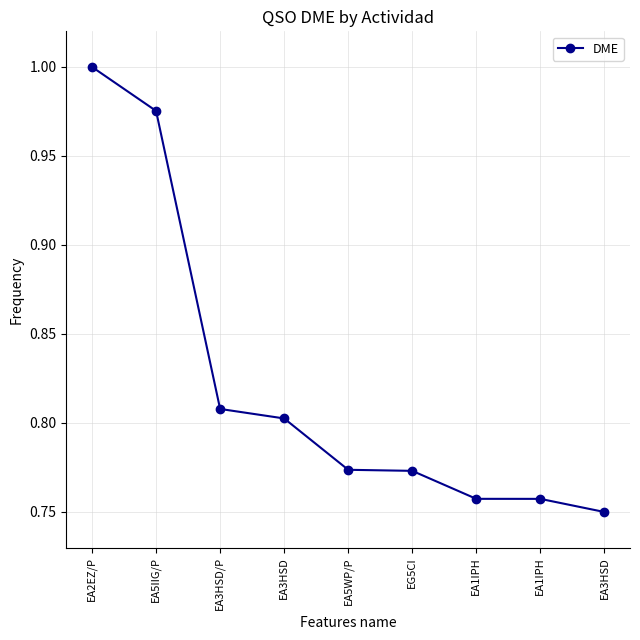

What is the label of the 1st point from the left?

EA2EZ/P